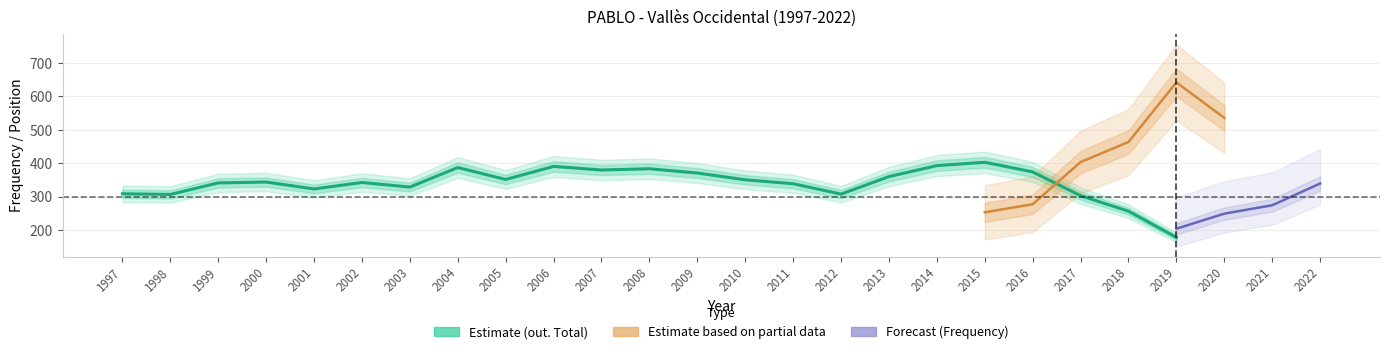

Where is the first local minimum for Position. Total?

1998